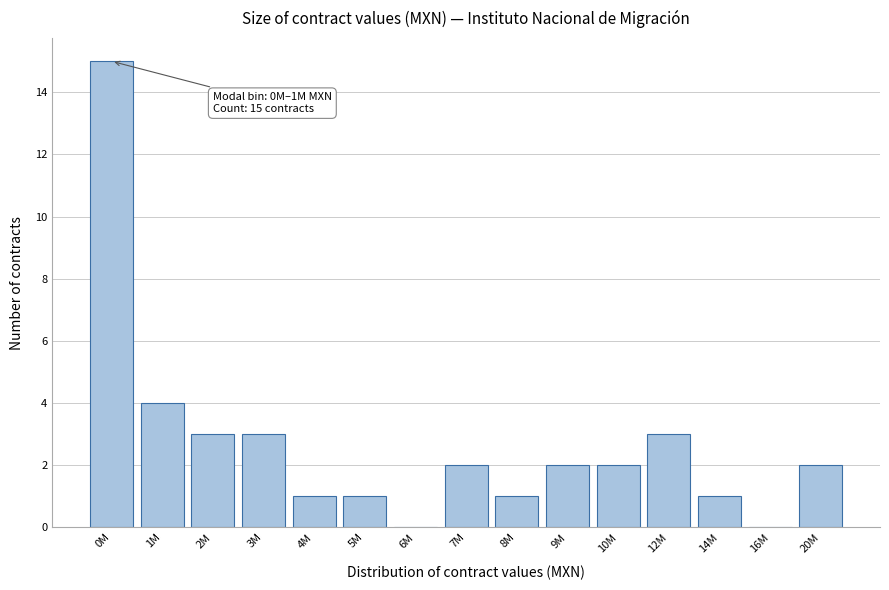

Reading left to right, what are all the values shown in this chart?

0M=15	1M=4	2M=3	3M=3	4M=1	5M=1	6M=0	7M=2	8M=1	9M=2	10M=2	12M=3	14M=1	16M=0	20M=2